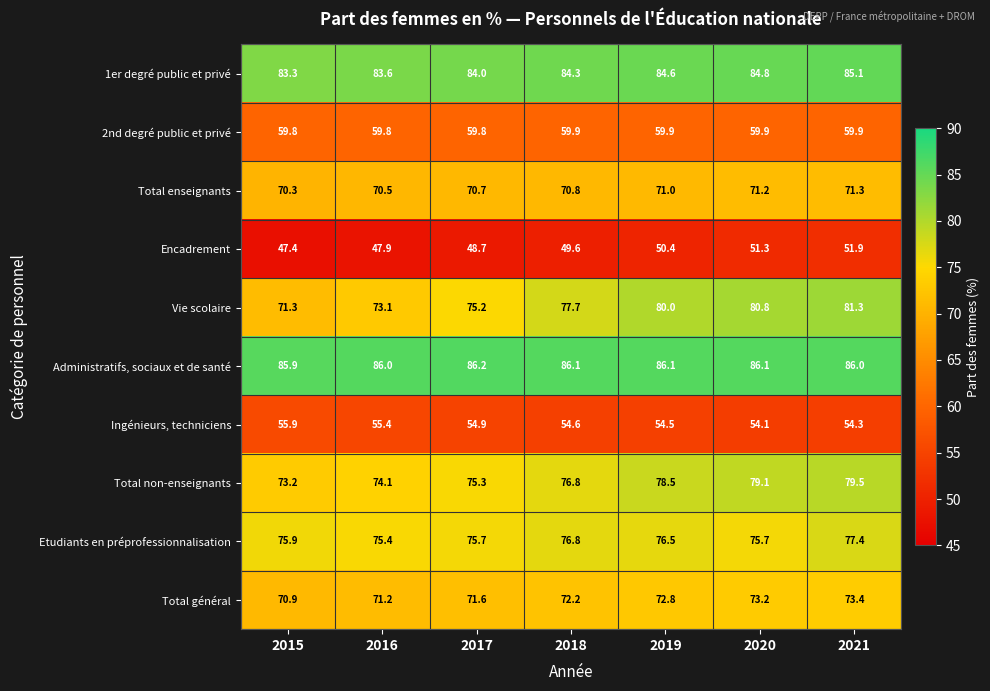

What is the total value across all series at 2021?

720.1